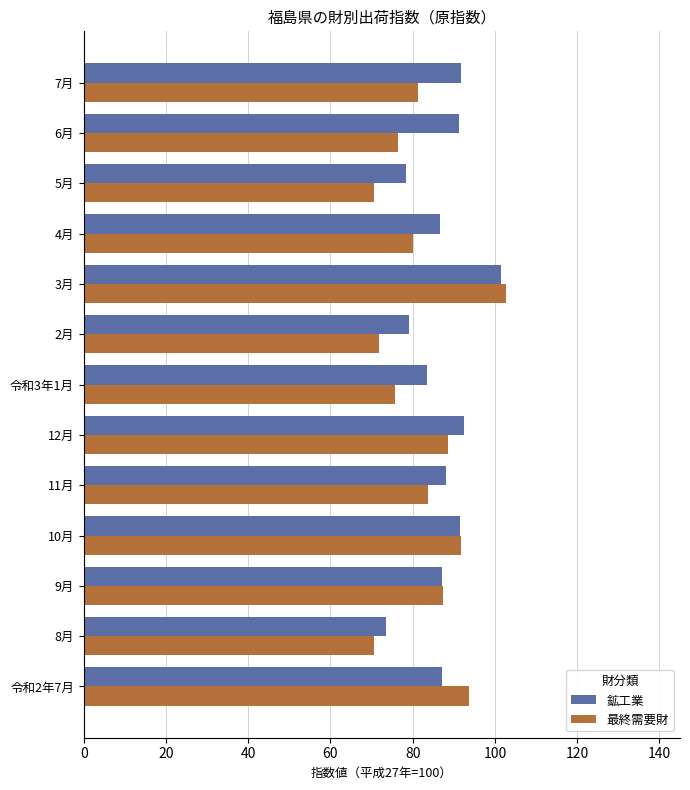

What is the difference between the highest and lowest values at 2月?

7.4